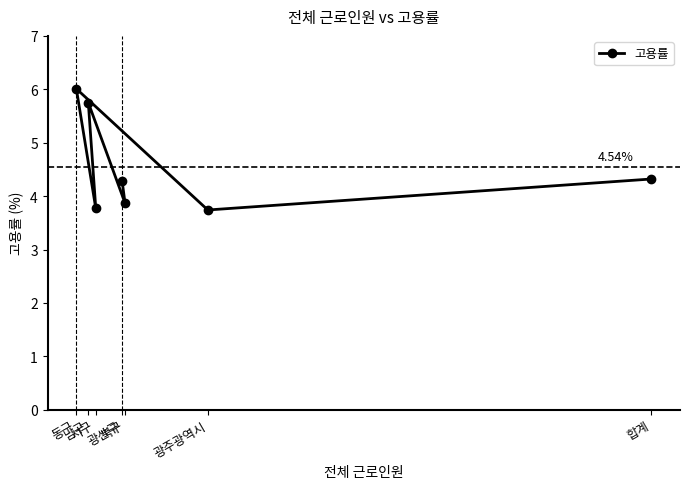

Is it true that the value at 합계 is 4.3?

True